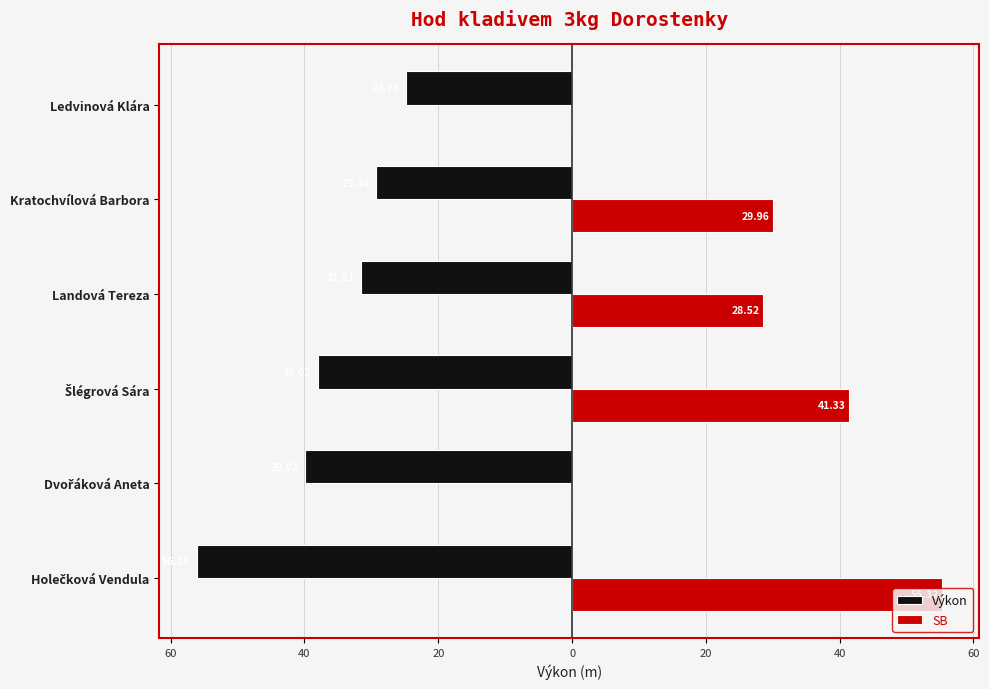

What are all the series names shown in the legend?

Výkon, SB